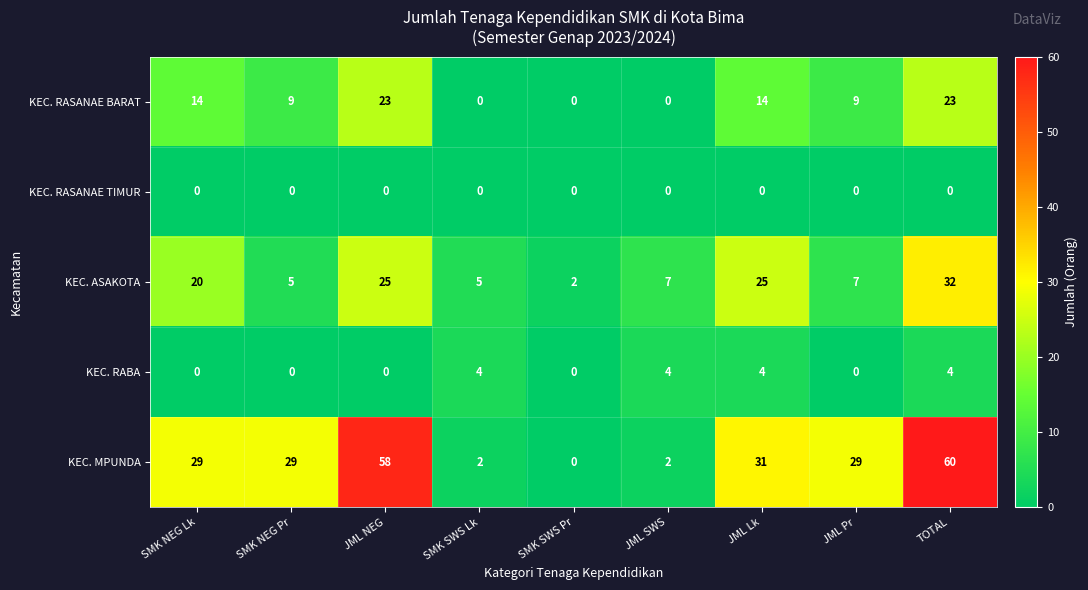

At which category is the sum across all series the highest?

TOTAL